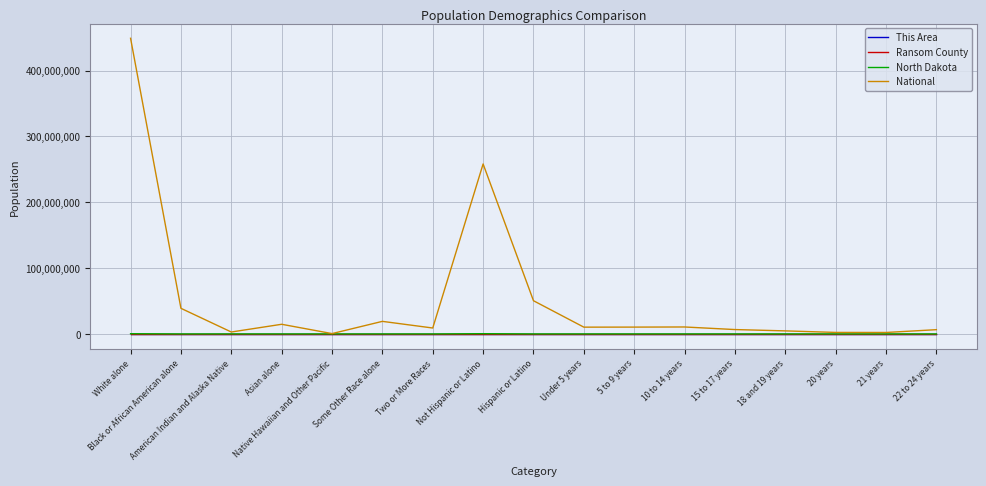

At which category is the sum across all series the highest?

White alone